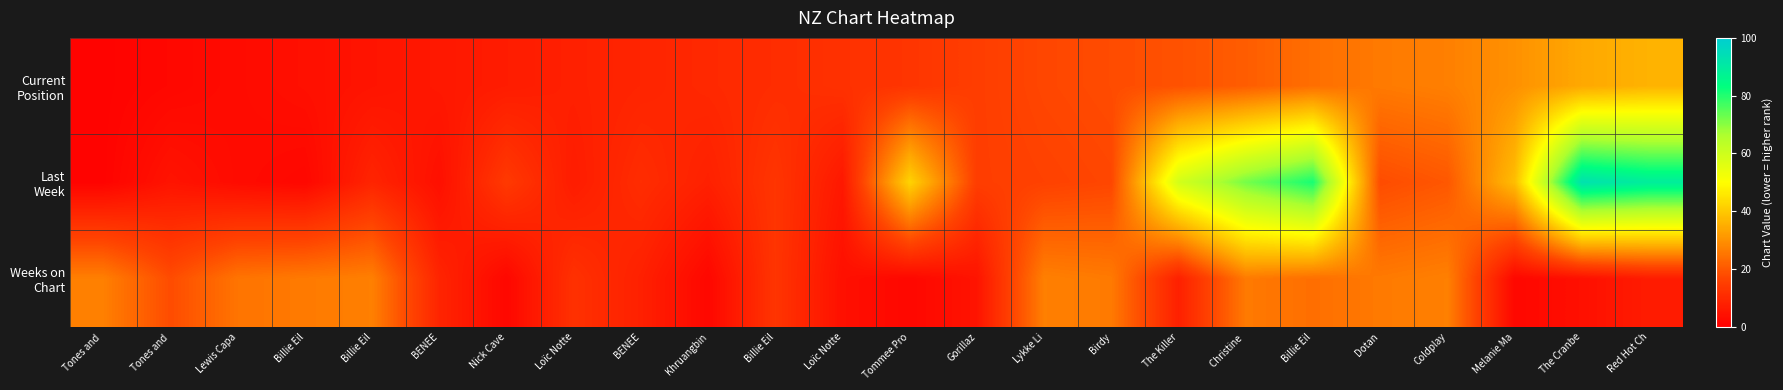

How many series are shown in this chart?

3